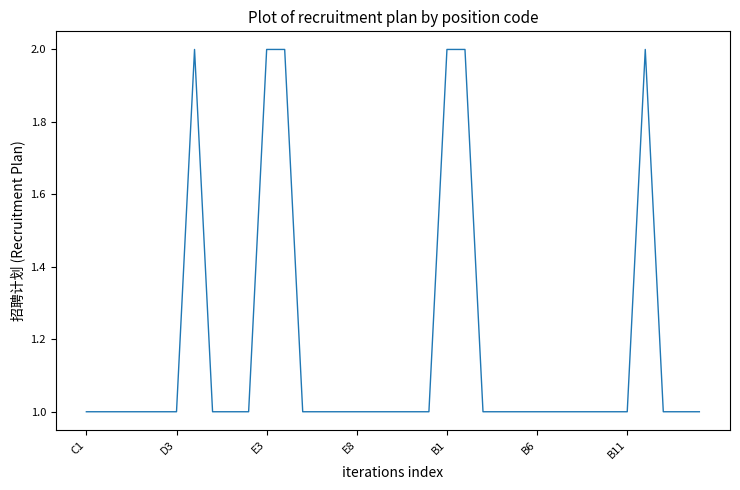

How many lines are shown in the chart?

1